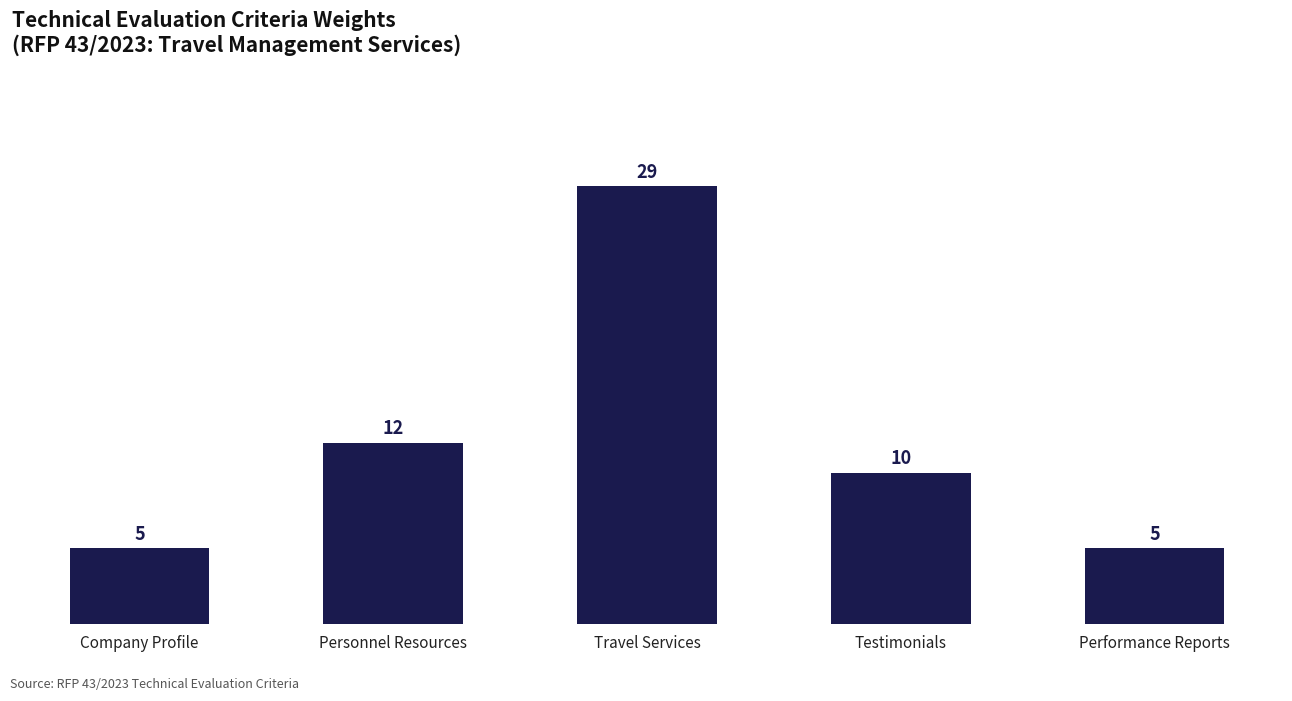

What position from the right is Testimonials?

2